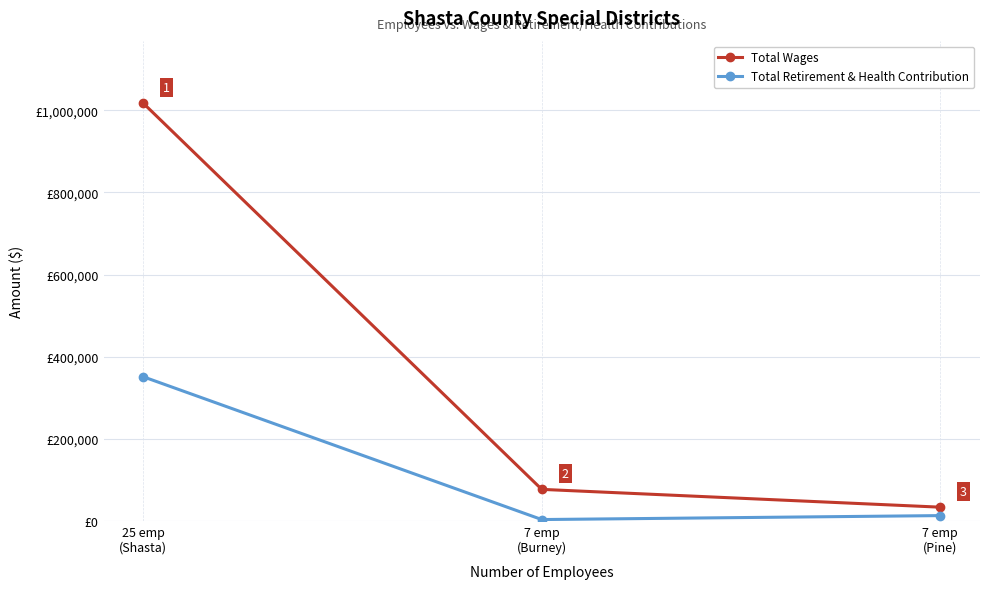

Between 25 emp
(Shasta) and 7 emp
(Burney), which series saw the biggest shift?

Total Wages